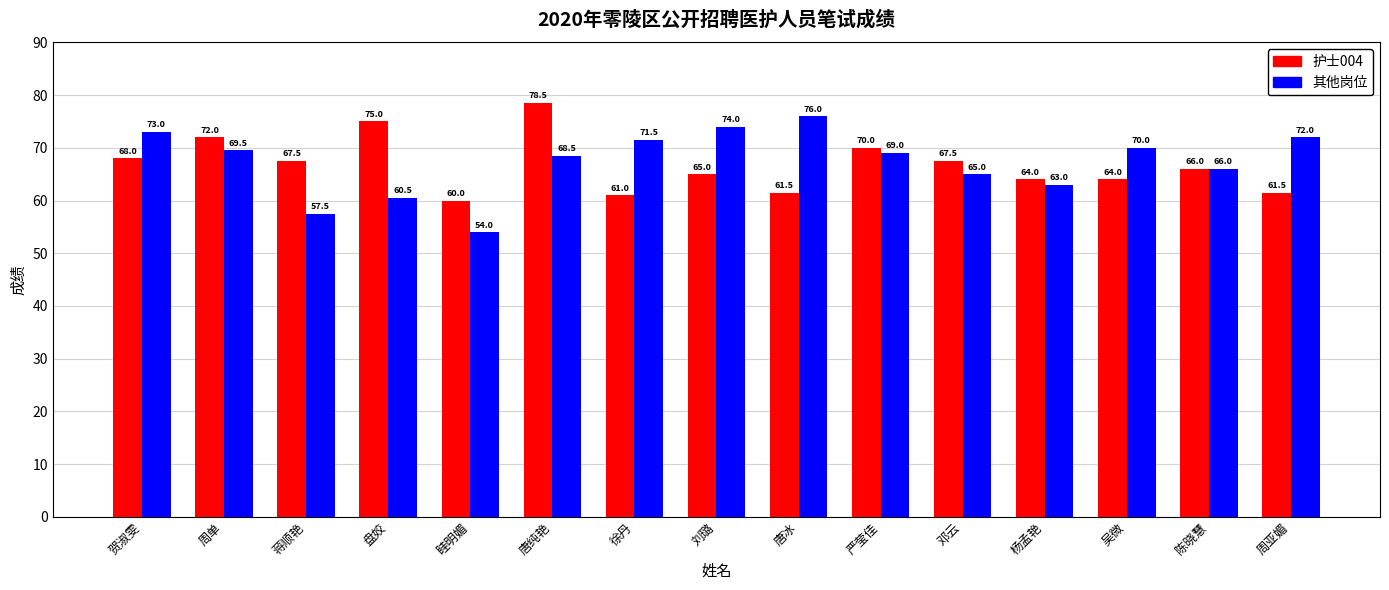

What is the total value across all series at 唐纯艳?

147.0